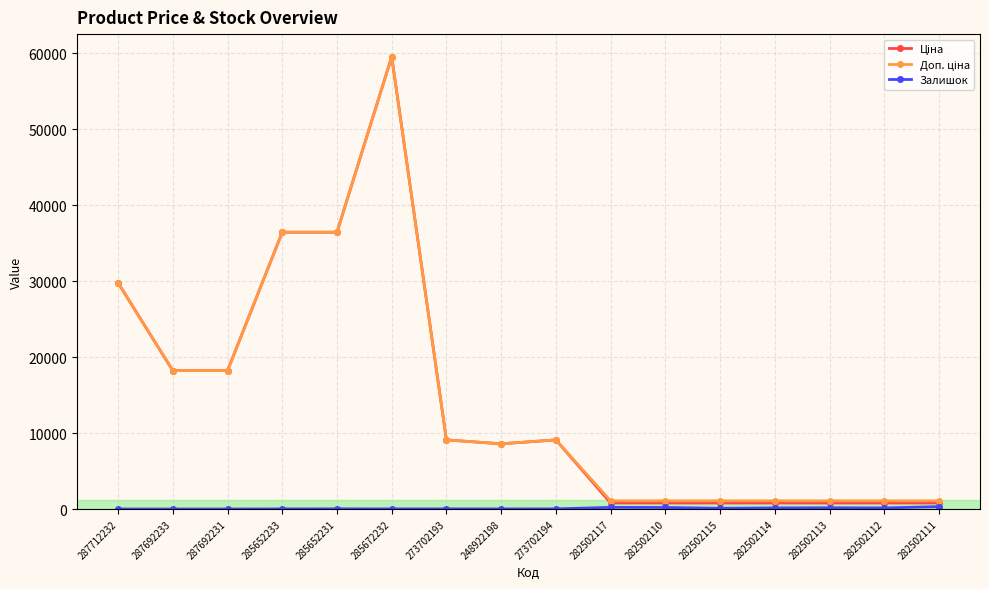

At which category is the sum across all series the highest?

285672232